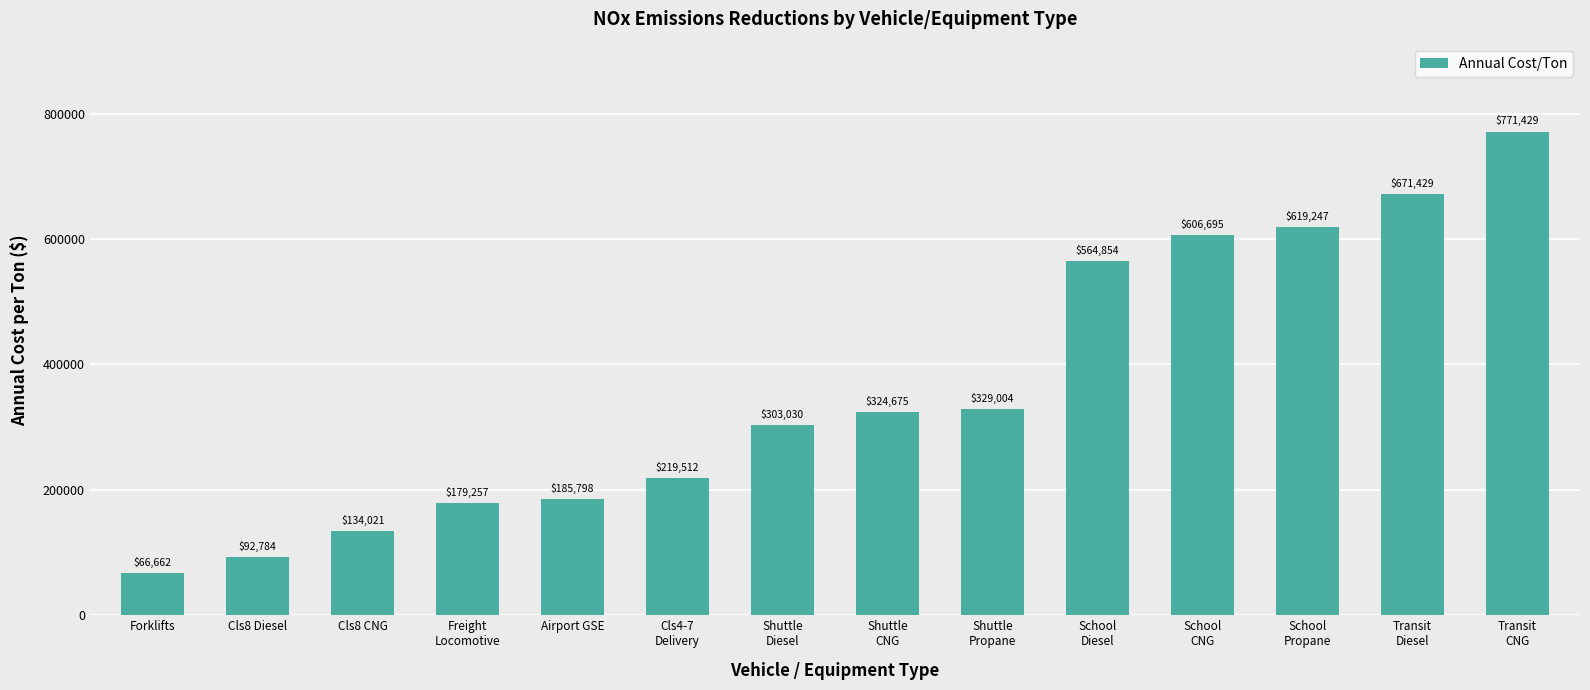

Which has a higher value, Cls8 CNG or Shuttle
CNG?

Shuttle
CNG